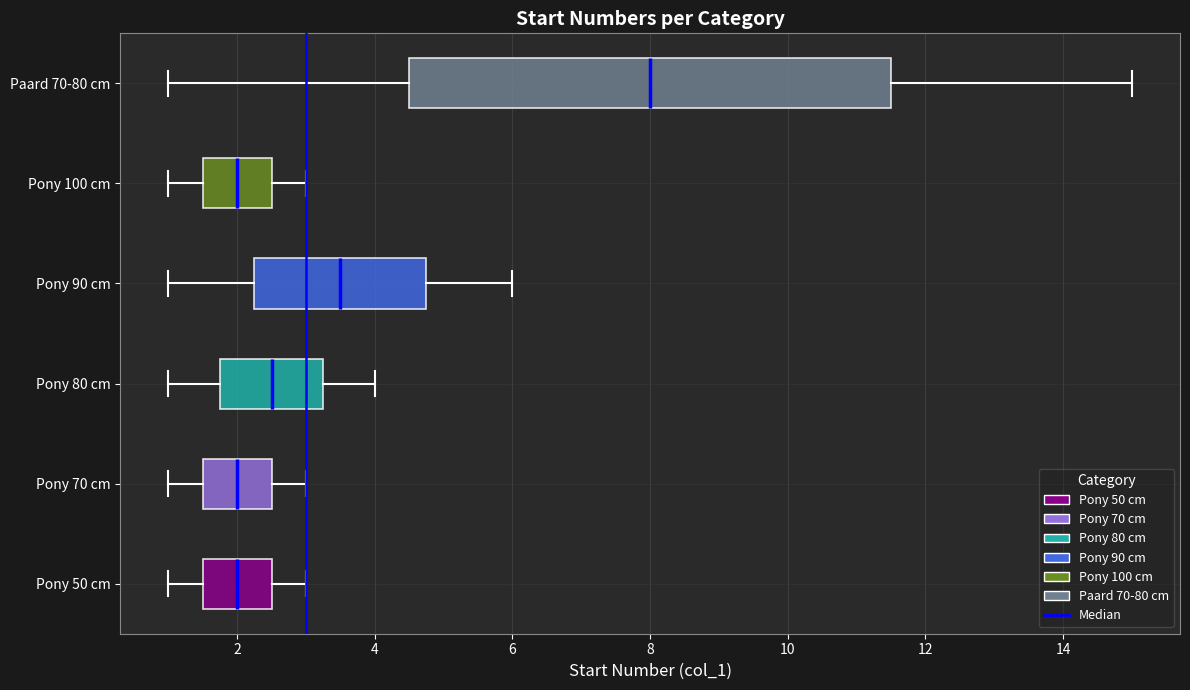

Reading bottom to top, read every box against the x-axis: the position of its median line, the range the box covers, and the ends of its whiskers. The values are not printed on the chart, so give them approximately, as read against the axis.

Pony 50 cm: median 2.0, box 1.6 to 2.6, whiskers 1.0 to 3.0
Pony 70 cm: median 2.0, box 1.6 to 2.6, whiskers 1.0 to 3.0
Pony 80 cm: median 2.6, box 1.8 to 3.2, whiskers 1.0 to 4.0
Pony 90 cm: median 3.6, box 2.2 to 4.8, whiskers 1.0 to 6.0
Pony 100 cm: median 2.0, box 1.6 to 2.6, whiskers 1.0 to 3.0
Paard 70-80 cm: median 8.0, box 4.6 to 11.6, whiskers 1.0 to 15.0